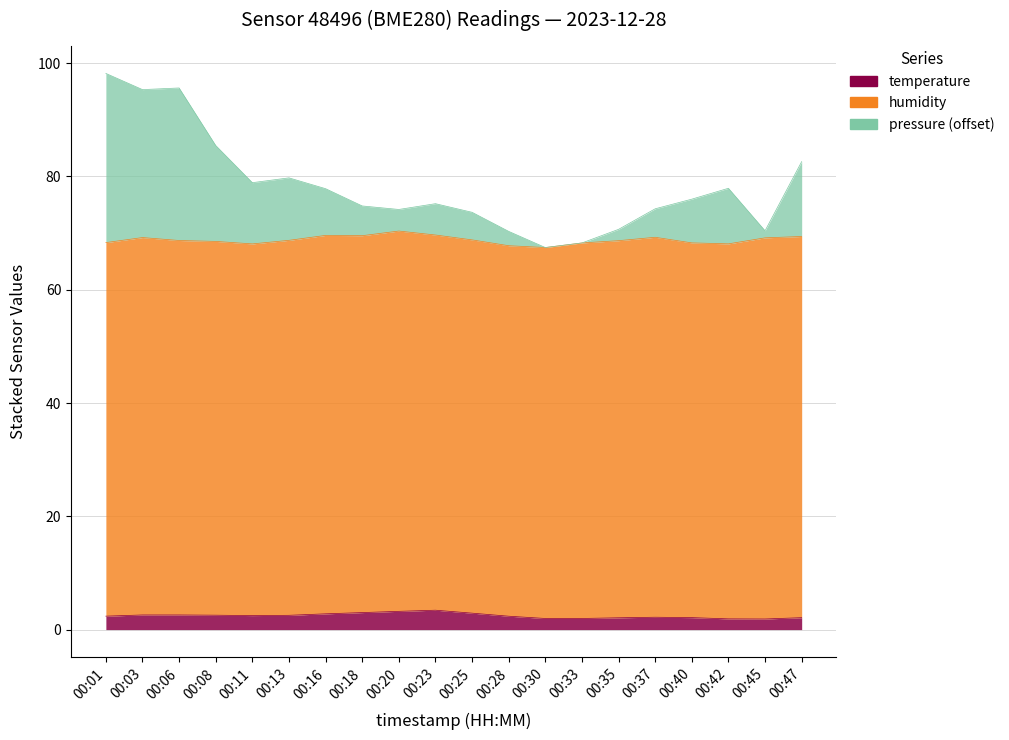

True or false: temperature and pressure intersect in this chart.

False